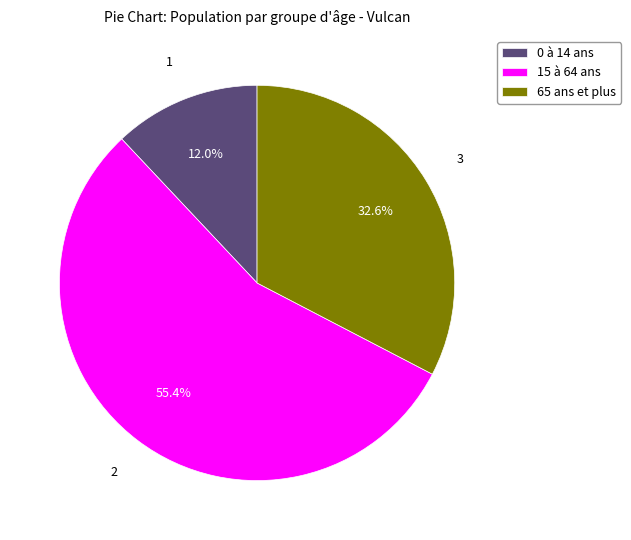

True or false: 0 à 14 ans accounts for 12% of the total.

True